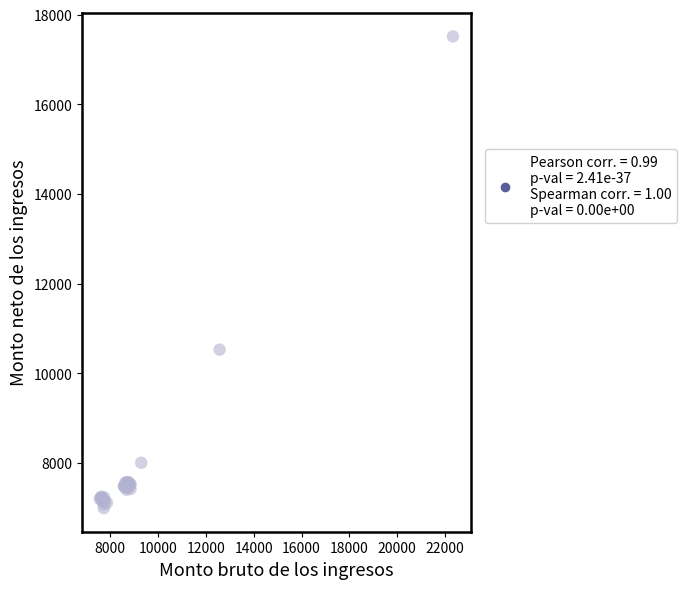

What Y value in the scatter plot is closest to 12253?

10528.4